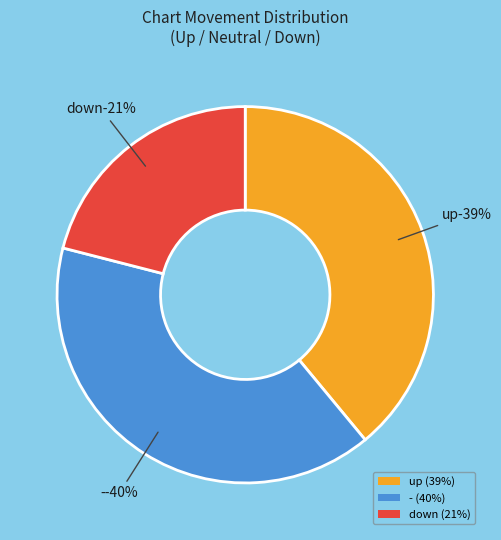

How many segments does this pie chart have?

3